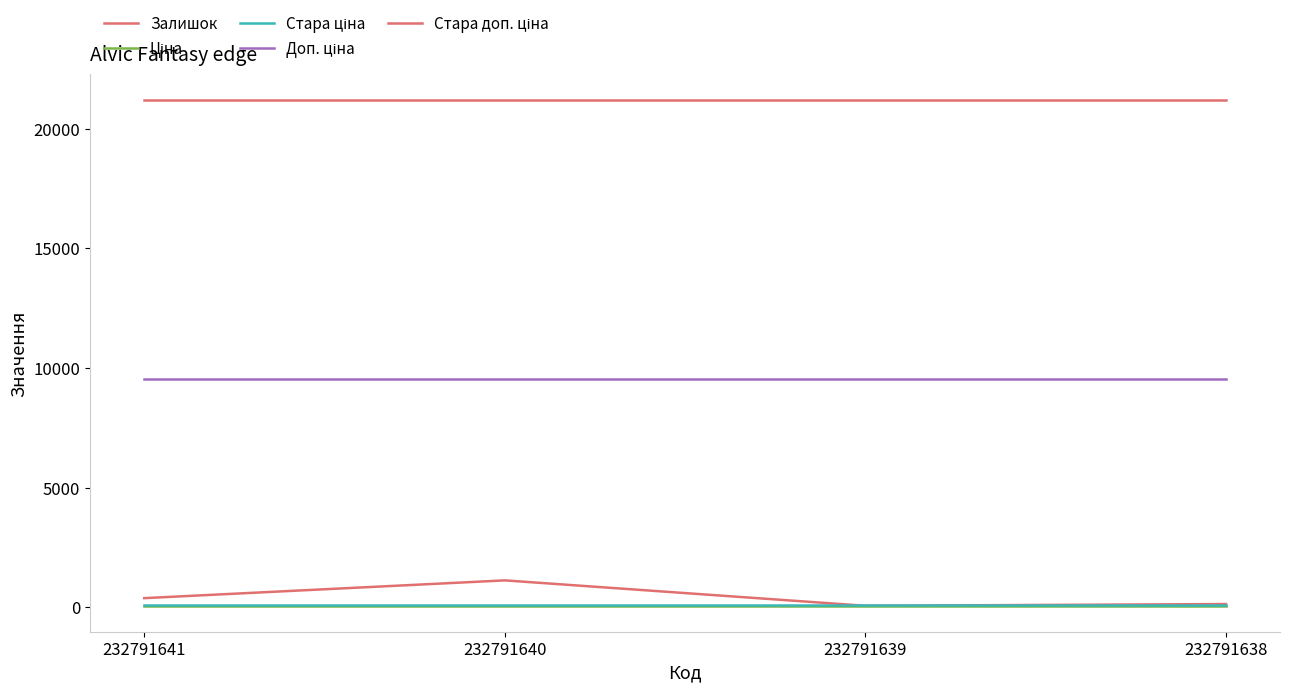

Reading left to right, extract all data points from this chart.

Залишок: 232791641=387.0	232791640=1129.0	232791639=68.0	232791638=140.0
Ціна: 232791641=42.4	232791640=42.4	232791639=42.4	232791638=42.4
Стара ціна: 232791641=94.3	232791640=94.3	232791639=94.3	232791638=94.3
Доп. ціна: 232791641=9544.0	232791640=9544.0	232791639=9544.0	232791638=9544.0
Стара доп. ціна: 232791641=21208.5	232791640=21208.5	232791639=21208.5	232791638=21208.5